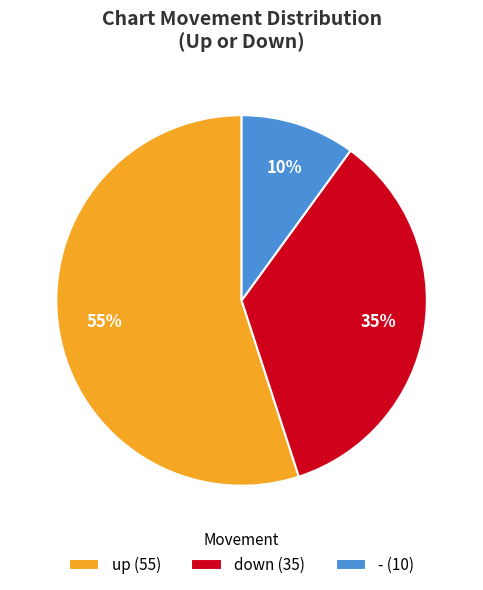

Which slice is the largest?

up